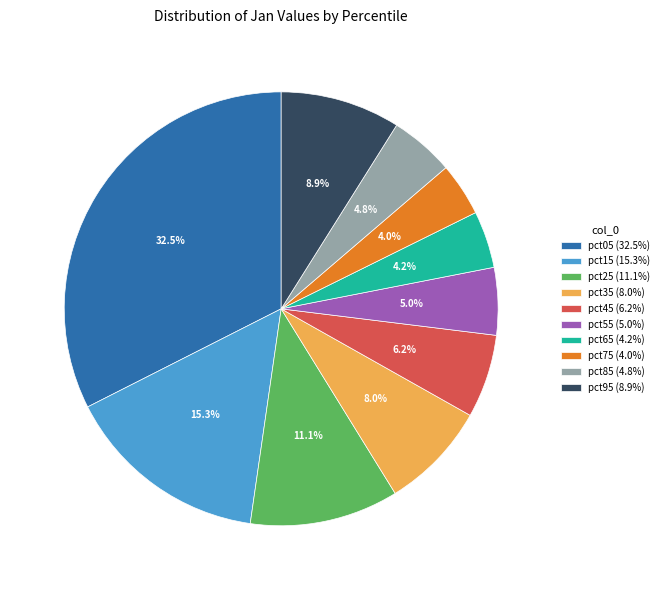

What percentage do pct85 and pct05 together represent?

37.3%